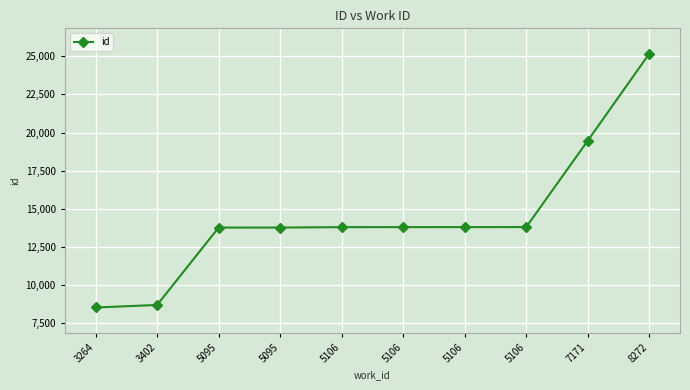

Rank the categories by value from lowest to highest.

3264, 3402, 5095, 5095, 5106, 5106, 5106, 5106, 7171, 8272